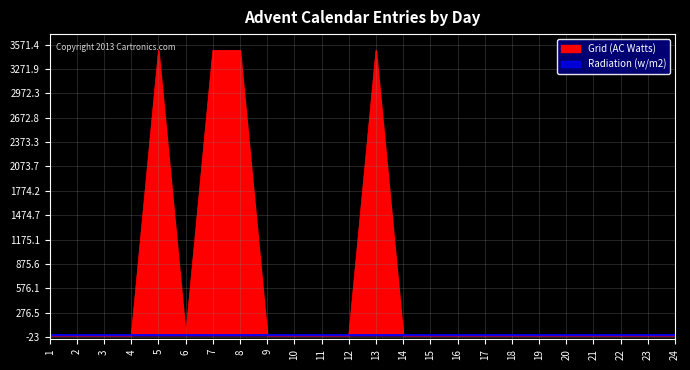

Reading left to right, extract all data points from this chart.

0	0	0	0	3500	0	3500	3500	0	0	0	0	3500	0	0	0	0	0	0	0	0	0	0	0